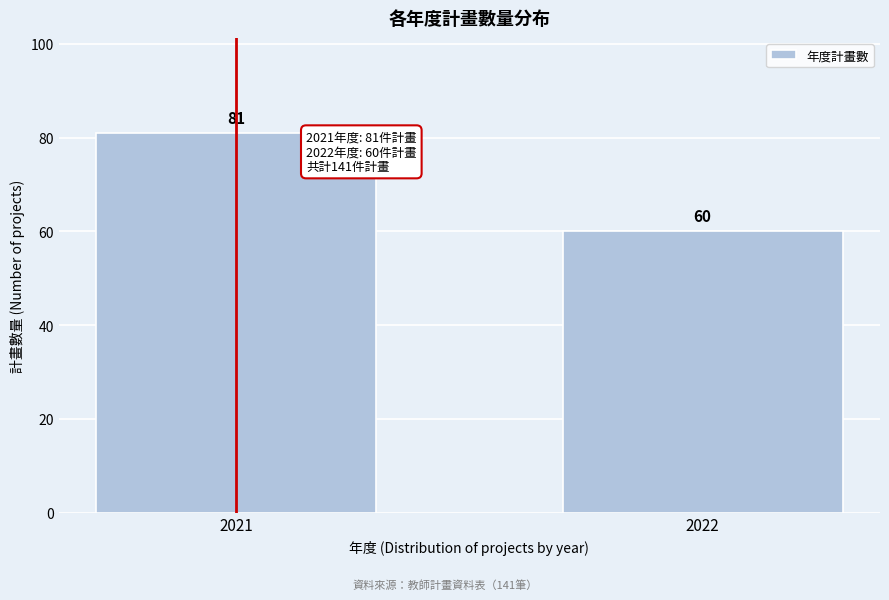

Reading left to right, extract all data points from this chart.

2021=81	2022=60